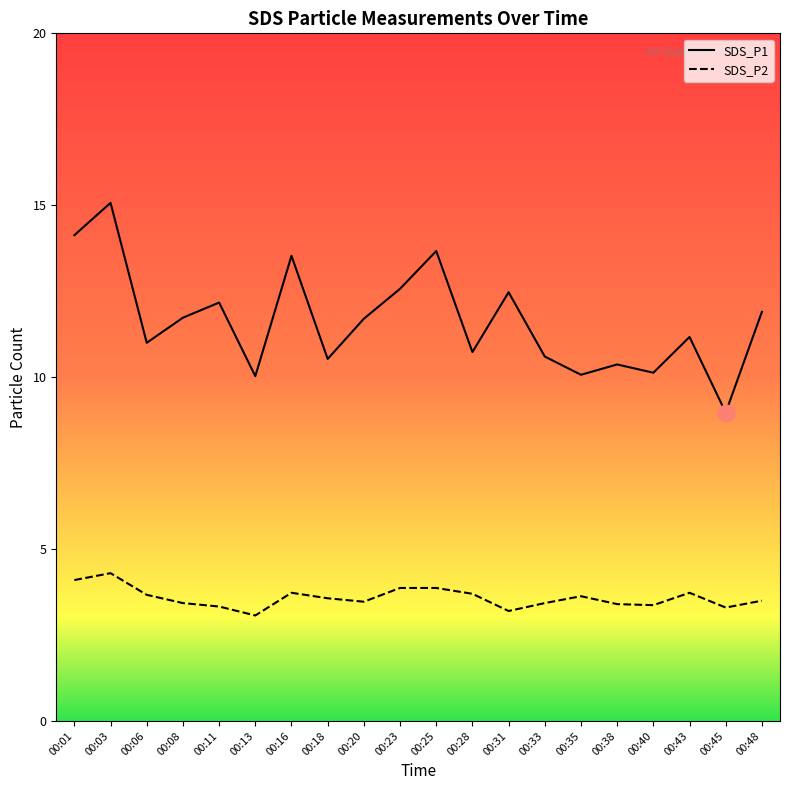

How many interior local valleys does the SDS_P2 series have?

5